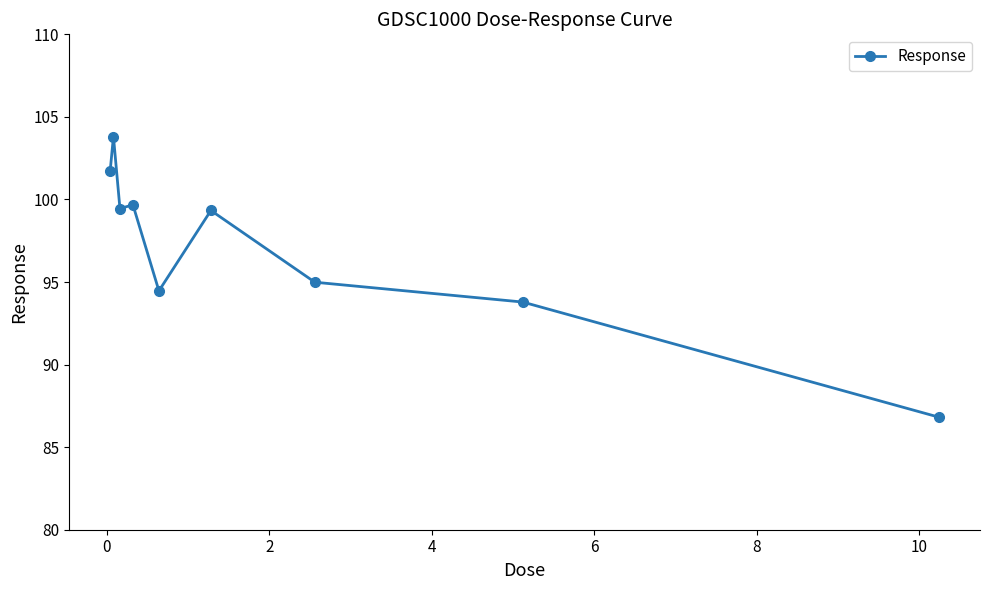

What is the smallest value displayed?

86.8